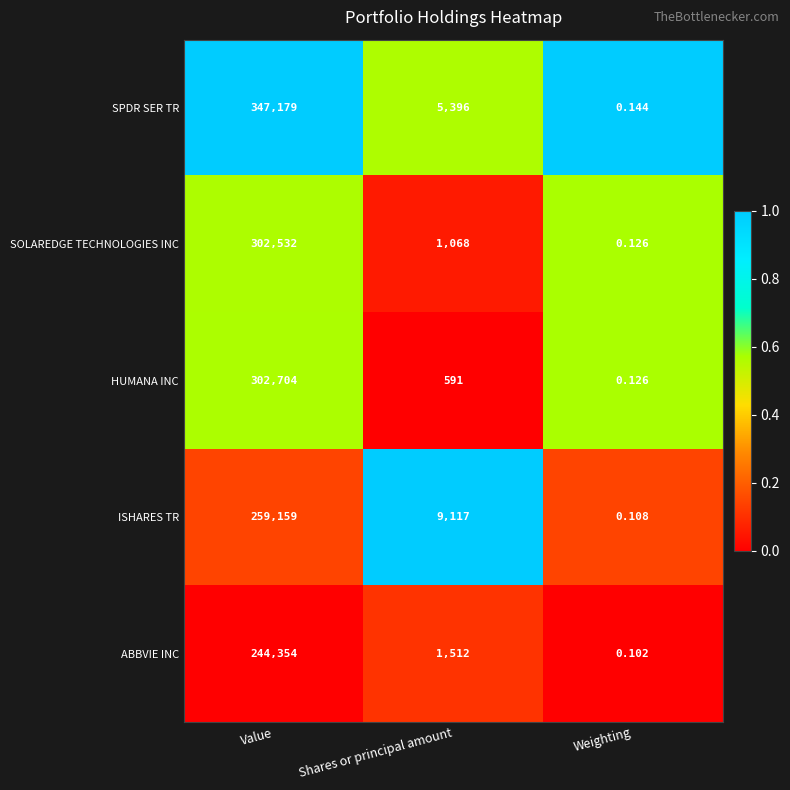

At which category does the chart reach its peak across all series?

Value